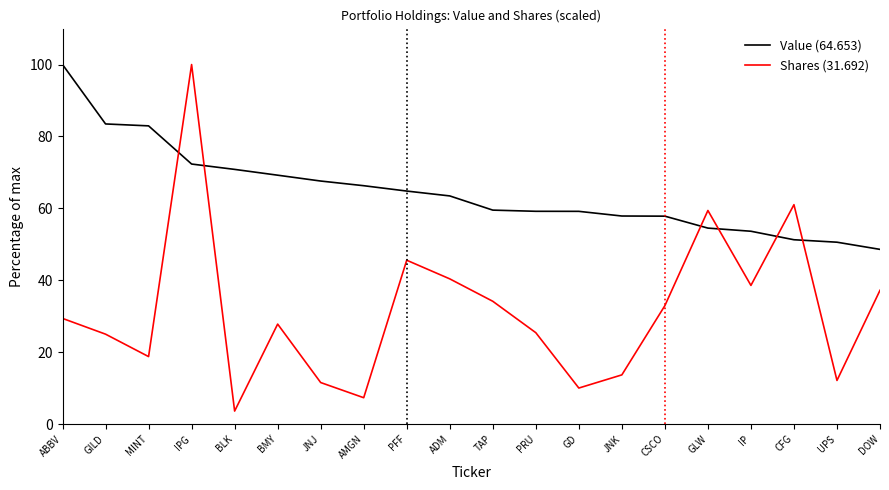

Rank the series at IPG from lowest to highest value.

Value (64.653), Shares (31.692)